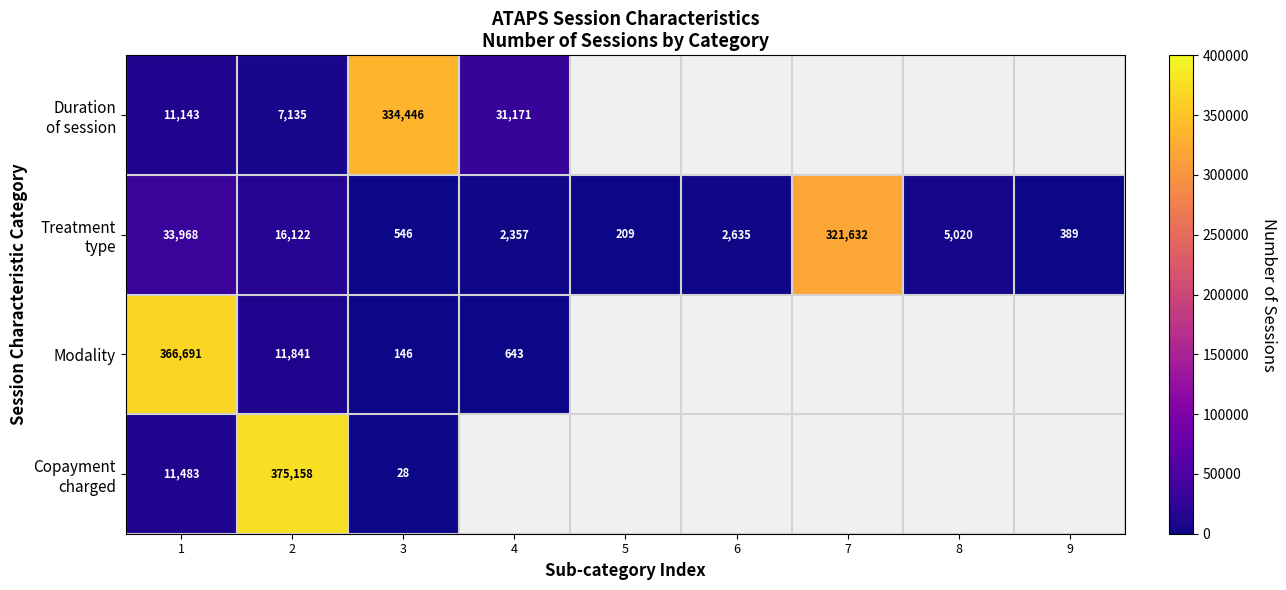

The value of Modality at 4 is 643. True or false?

True